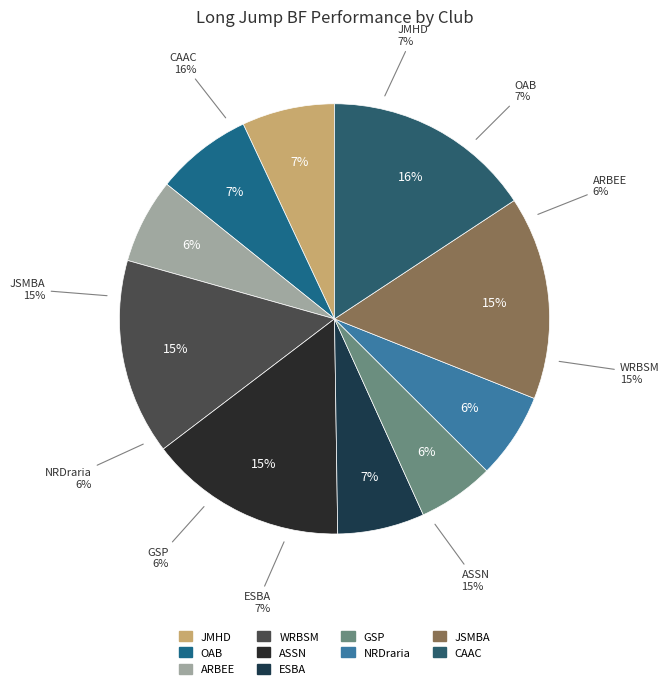

What percentage do CAAC and ESBA together represent?

22.3%